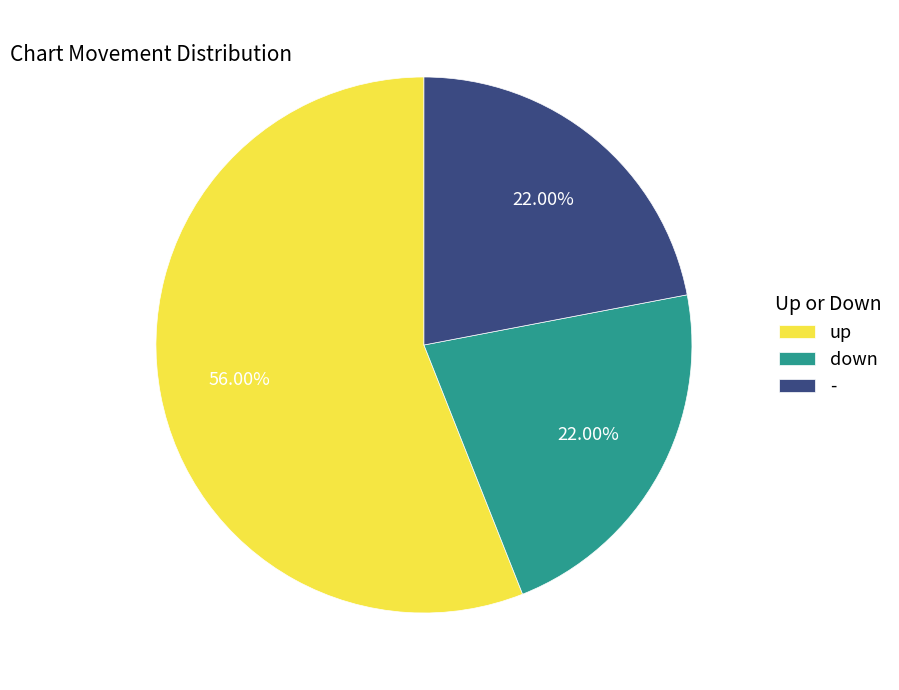

What is the ratio of the value at down to the value at up?

0.4